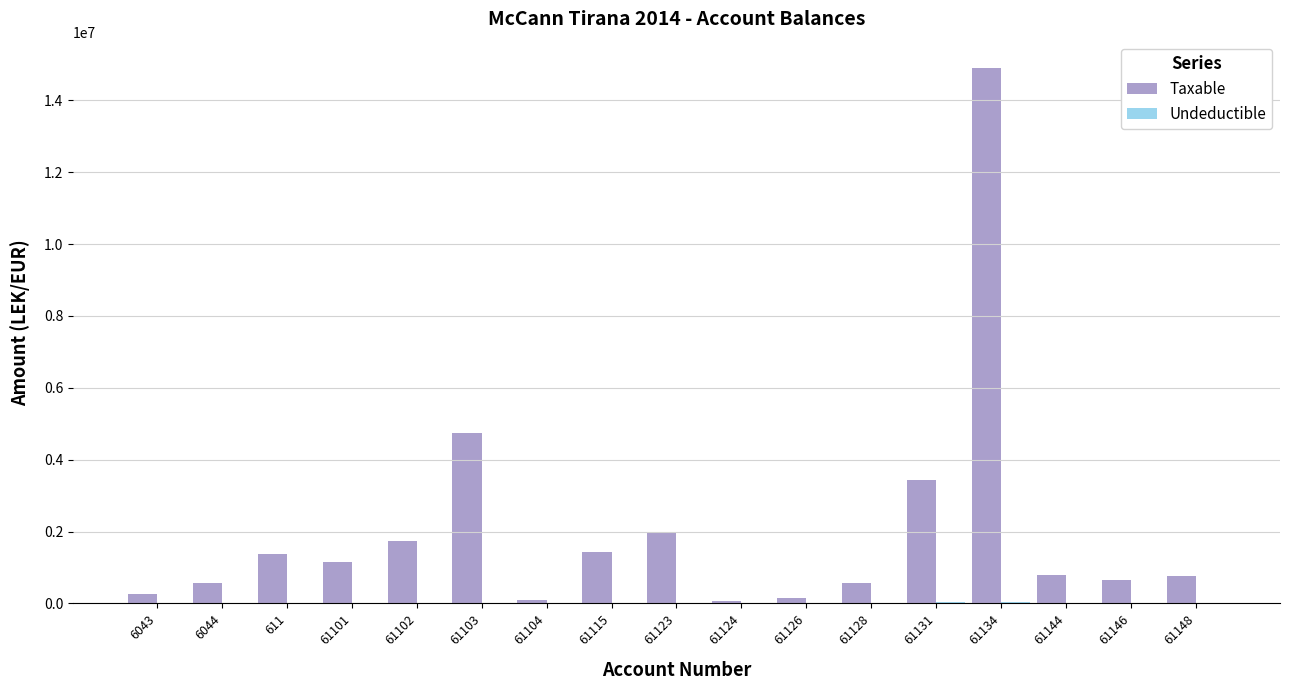

What is the sum of all Taxable values?

34666370.4